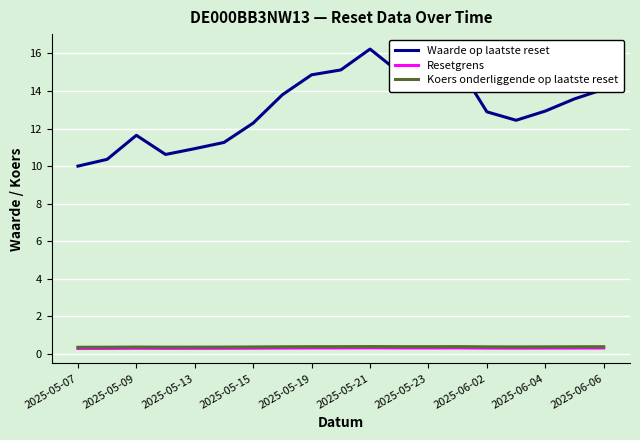

What is the difference between the maximum and minimum values in the Waarde op laatste reset series?

6.2